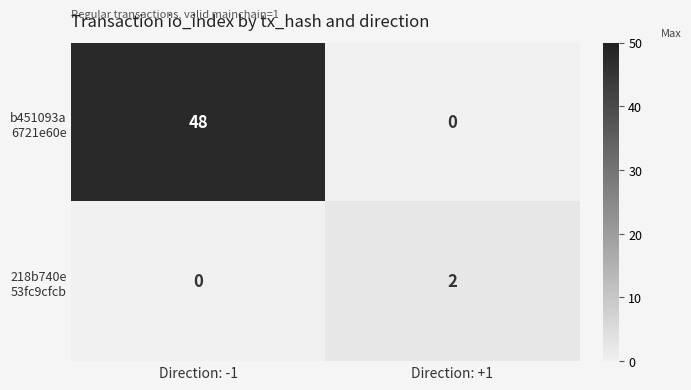

At which category is the sum across all series the highest?

Direction: -1